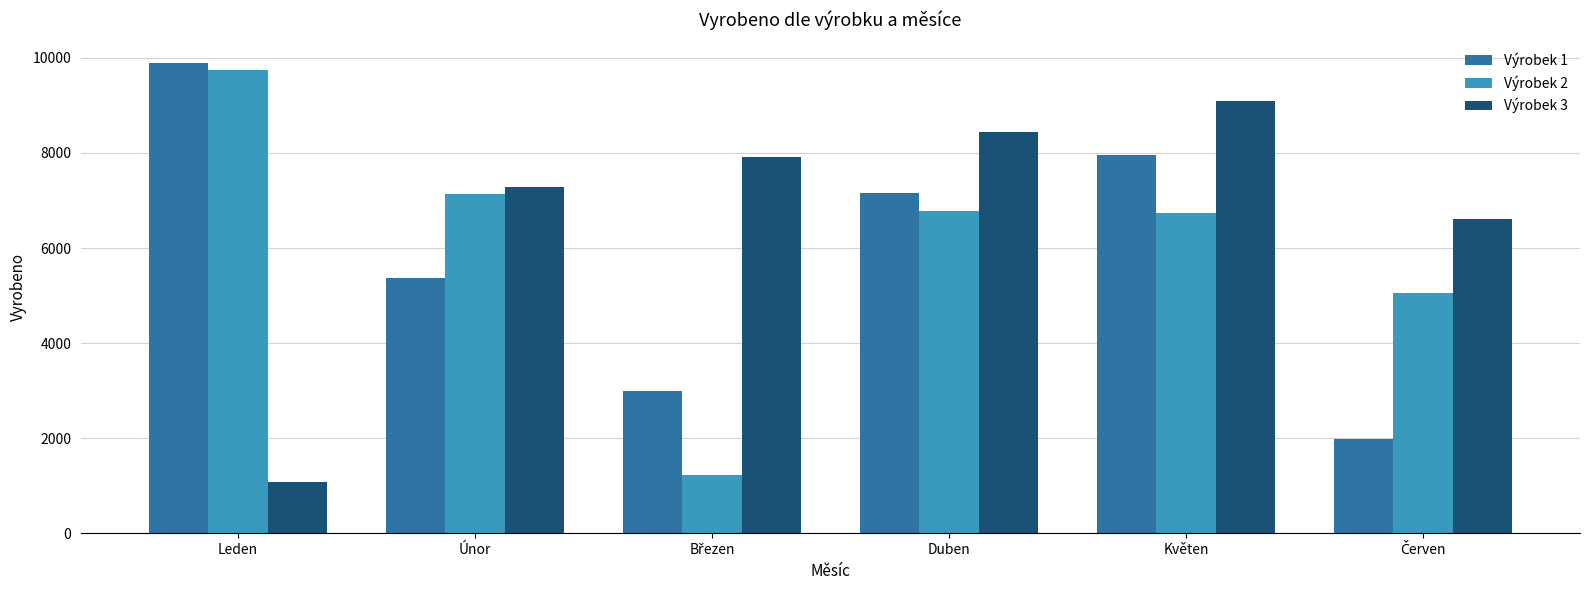

Does the chart contain any negative values?

No